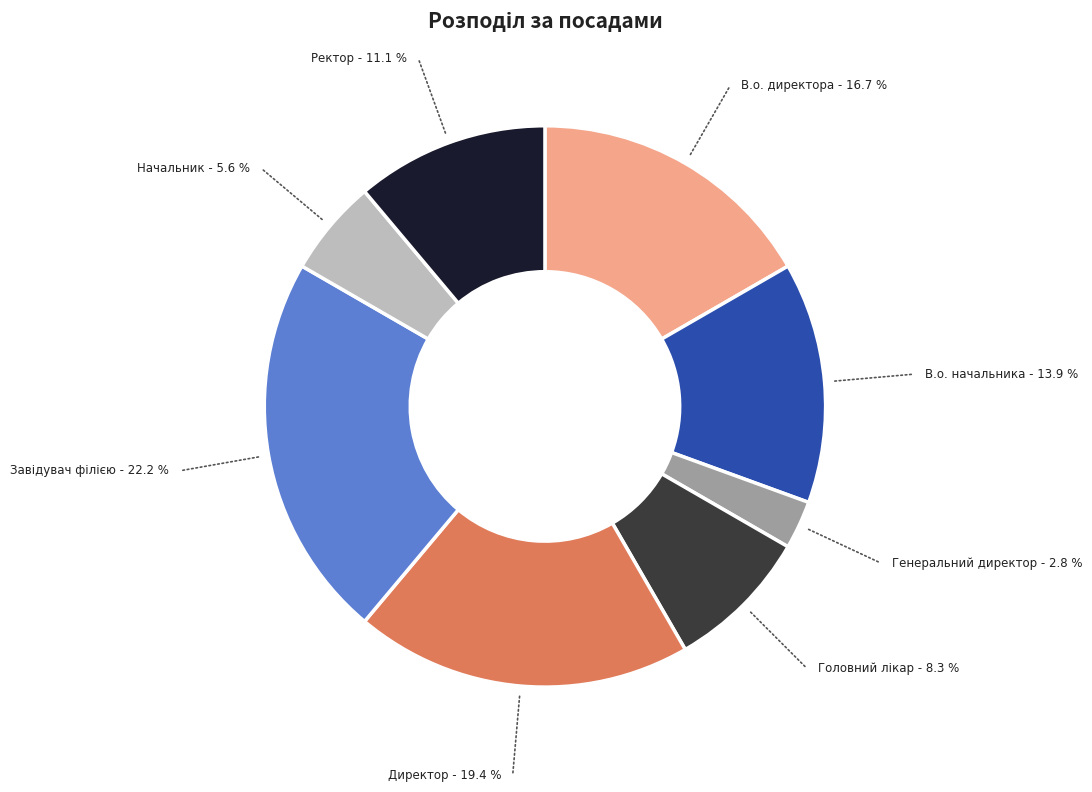

Is there a majority slice in this chart?

No